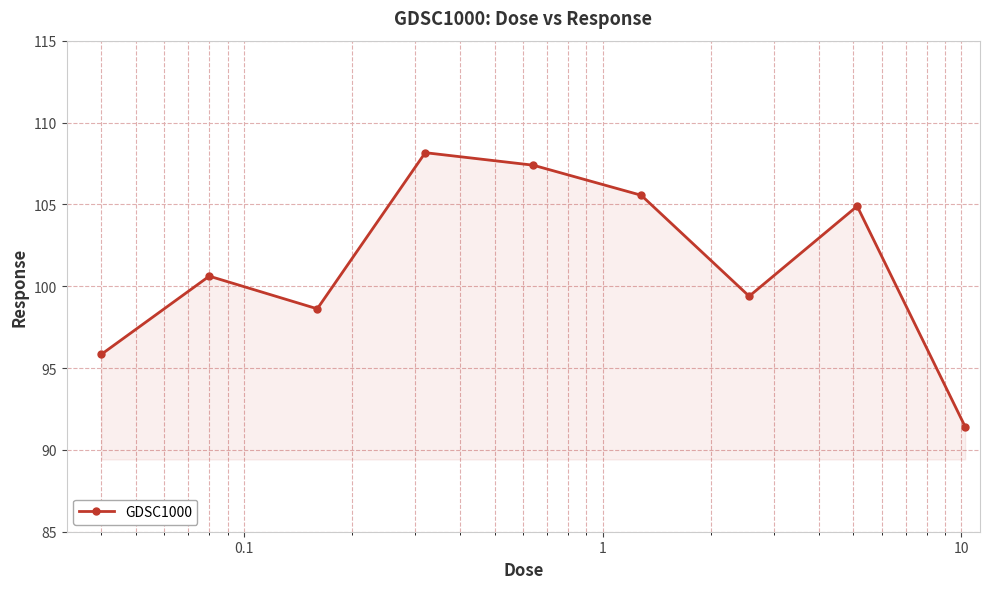

What is the value of the 9th point from the left?

91.4